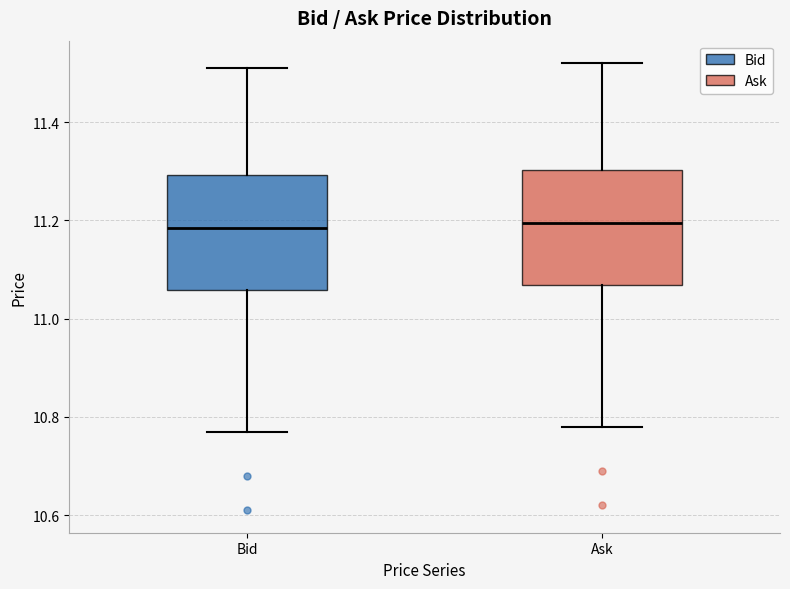

Reading left to right, read every box against the y-axis: the position of its median line, the range the box covers, and the ends of its whiskers. The values are not printed on the chart, so give them approximately, as read against the axis.

Bid: median 11.18, box 11.06 to 11.30, whiskers 10.78 to 11.52
Ask: median 11.20, box 11.06 to 11.30, whiskers 10.78 to 11.52